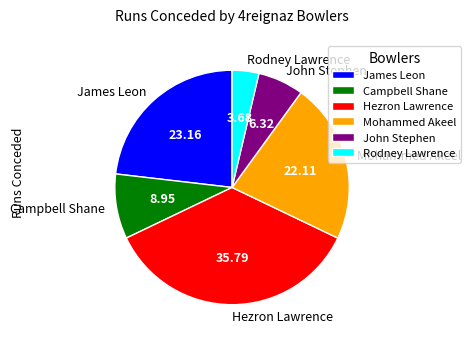

Rank the categories by value from lowest to highest.

Rodney Lawrence, John Stephen, Campbell Shane, Mohammed Akeel, James Leon, Hezron Lawrence